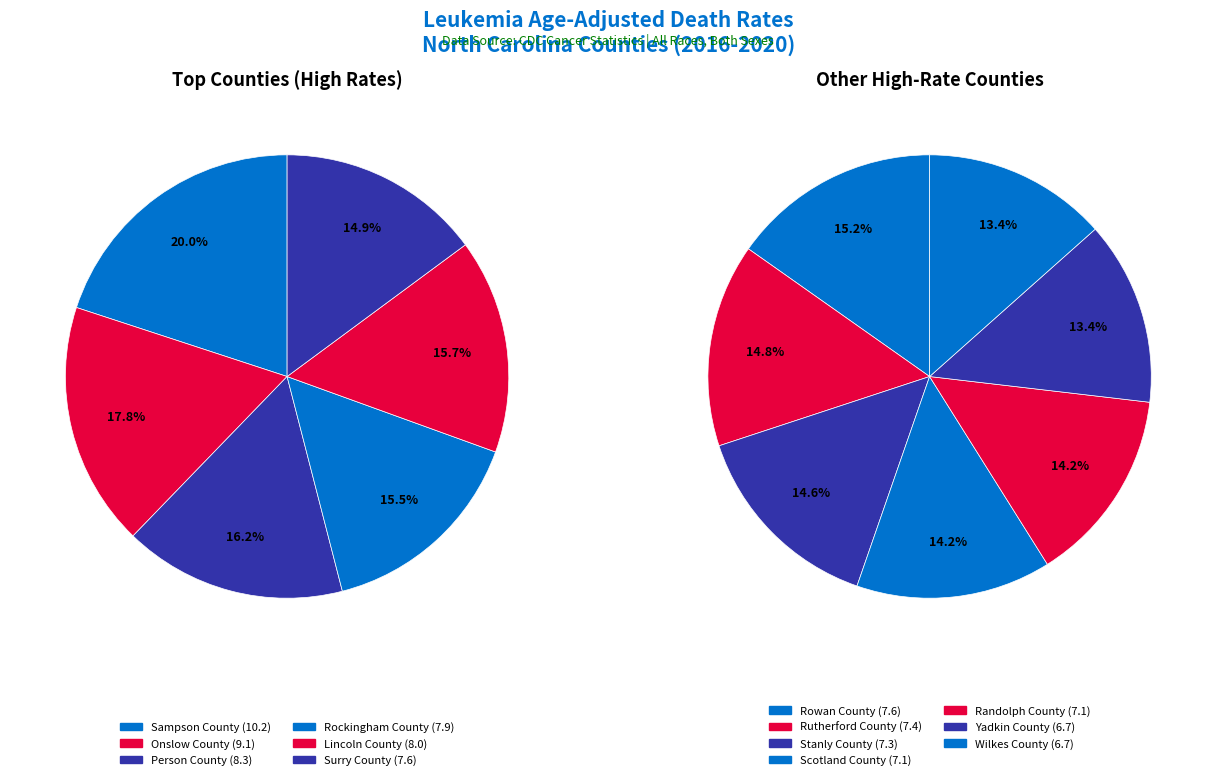

What is the change in value from Randolph County to Wilkes County?

-0.4